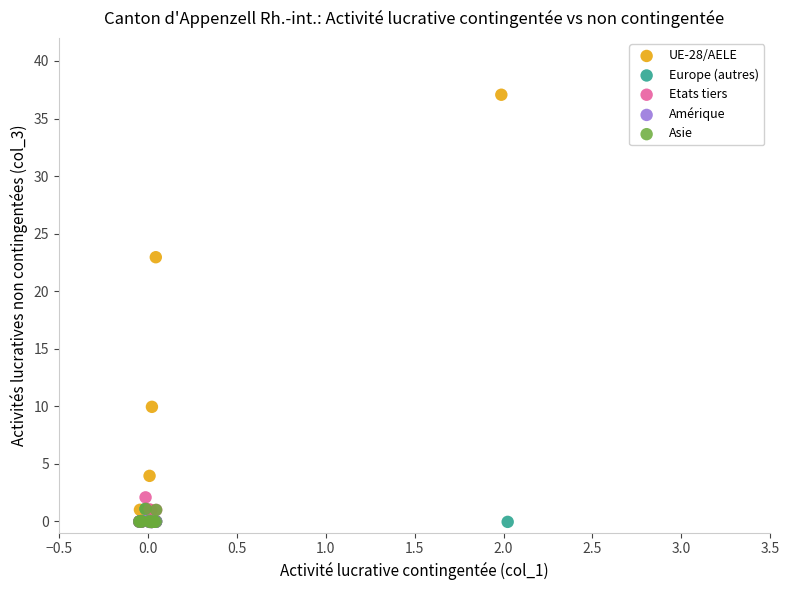

Which series contains the highest Y value?

UE-28/AELE